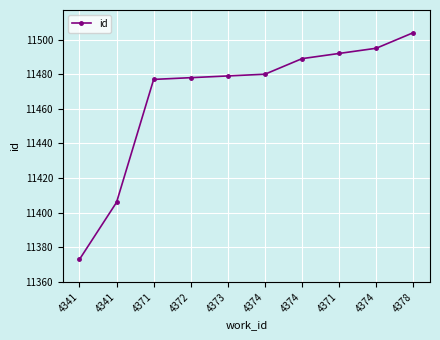

Is this an area chart (filled region under the line)?

No